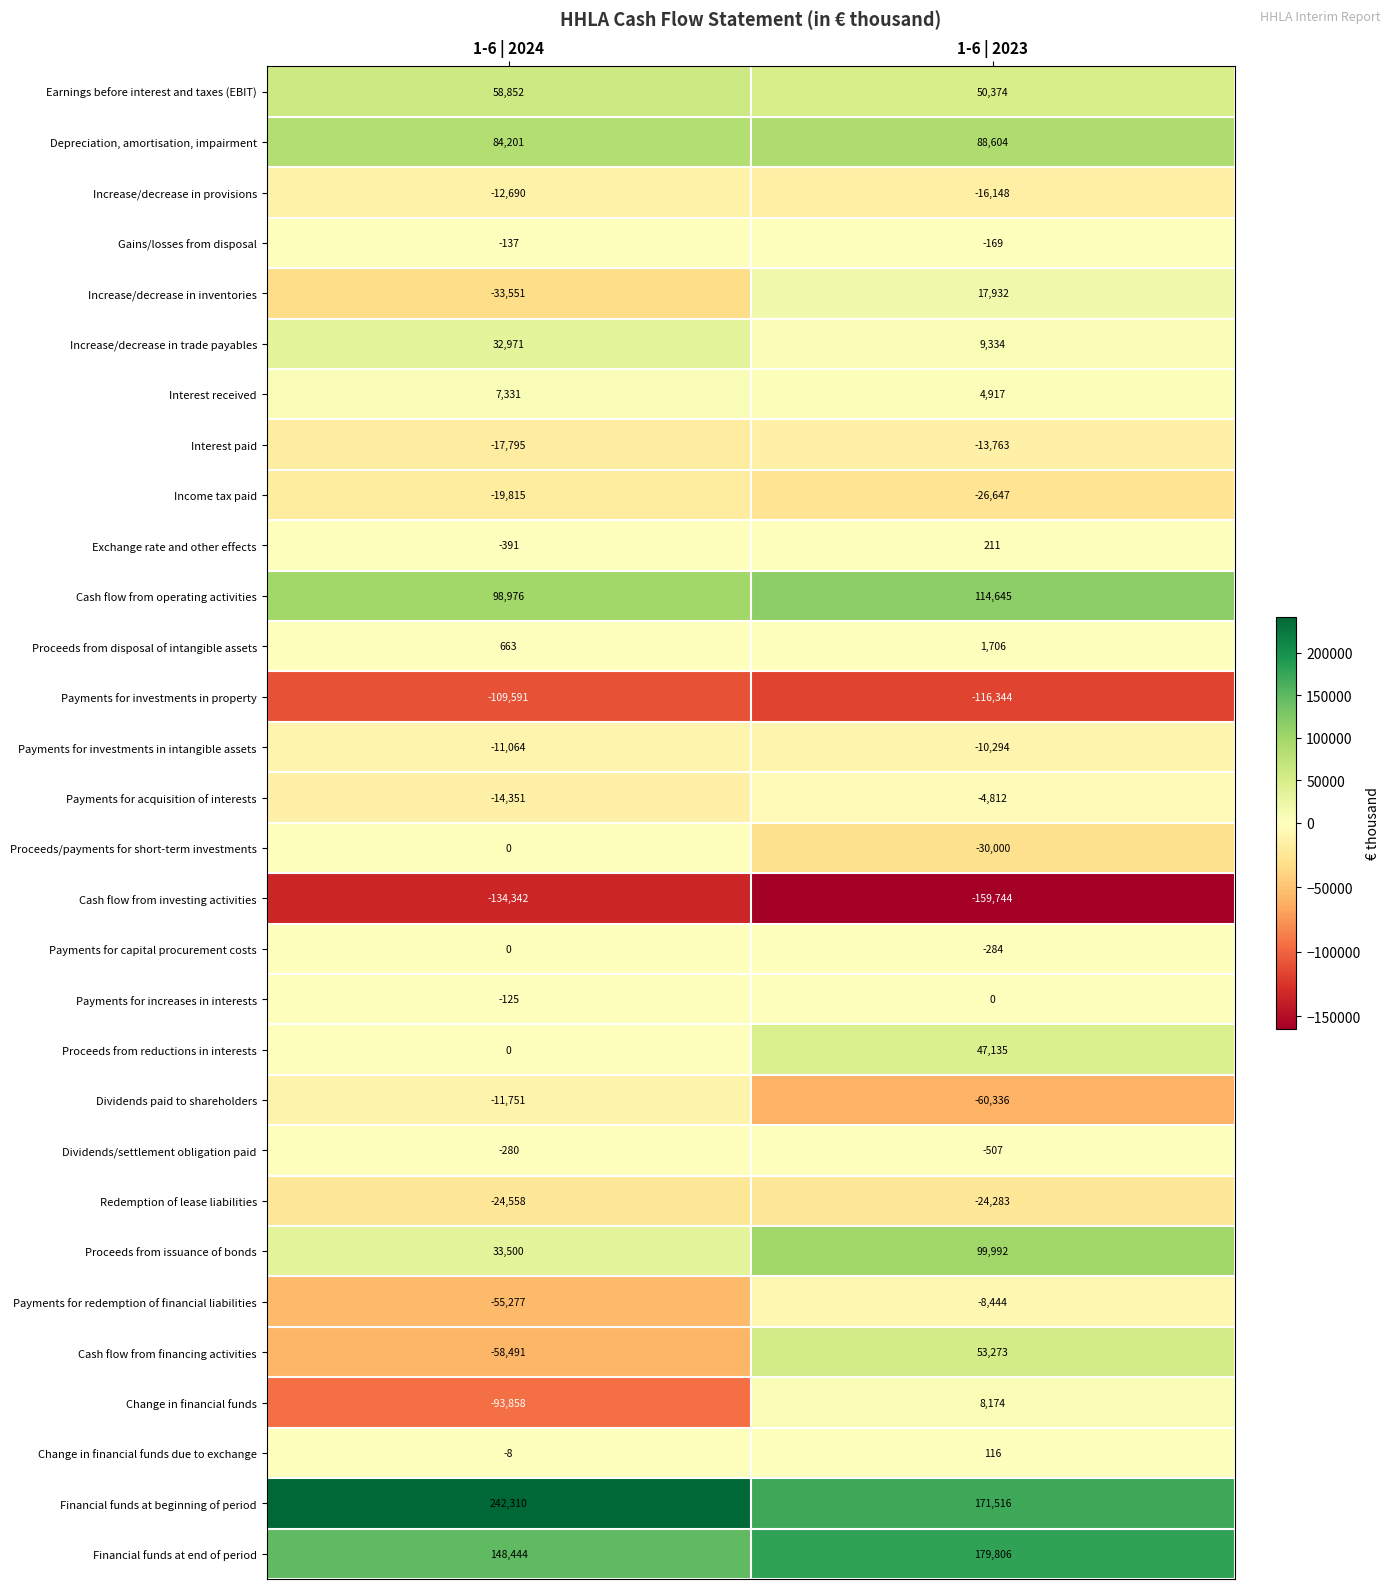

What is the difference between the Cash flow from financing activities values at 1-6 | 2024 and 1-6 | 2023?

111764